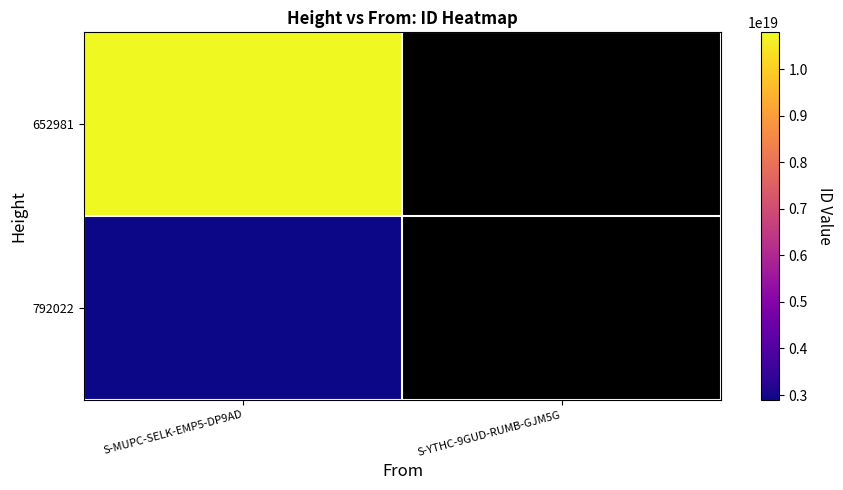

Rank the categories by 652981 value from highest to lowest.

S-MUPC-SELK-EMP5-DP9AD, S-YTHC-9GUD-RUMB-GJM5G